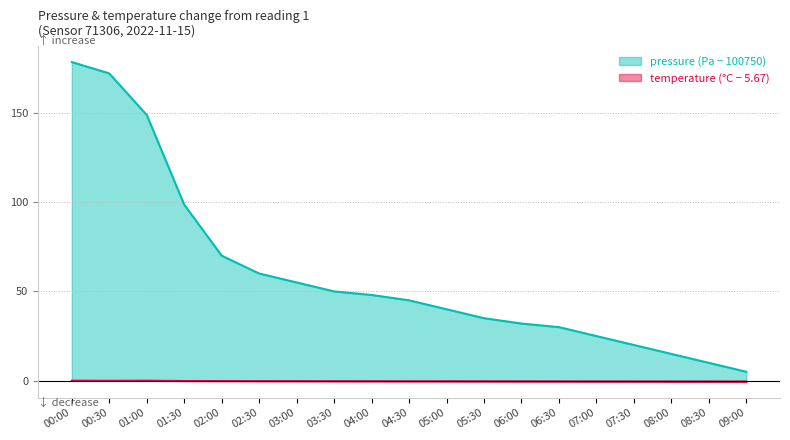

What is the value of the pressure point at the 18th from the left?

10.0